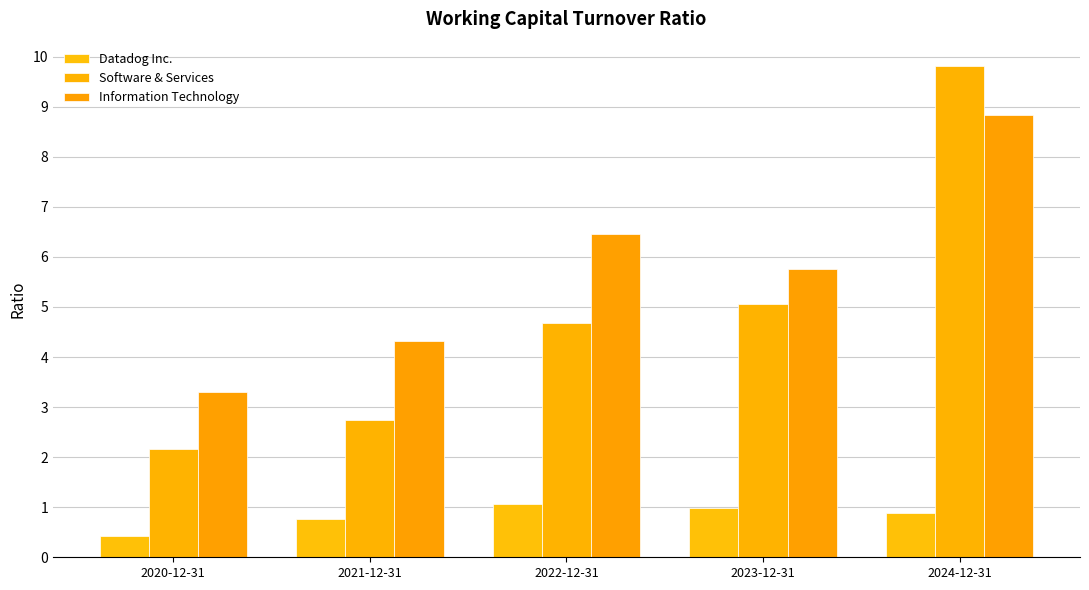

Which has a higher value, 2020-12-31 or 2023-12-31?

2023-12-31